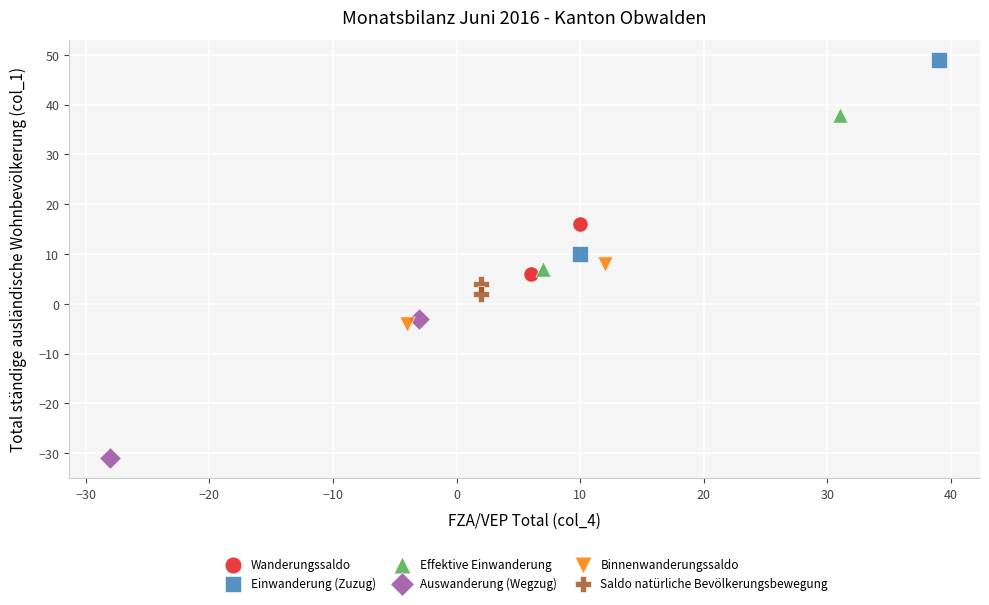

Which series reaches the minimum Y coordinate?

Auswanderung (Wegzug)